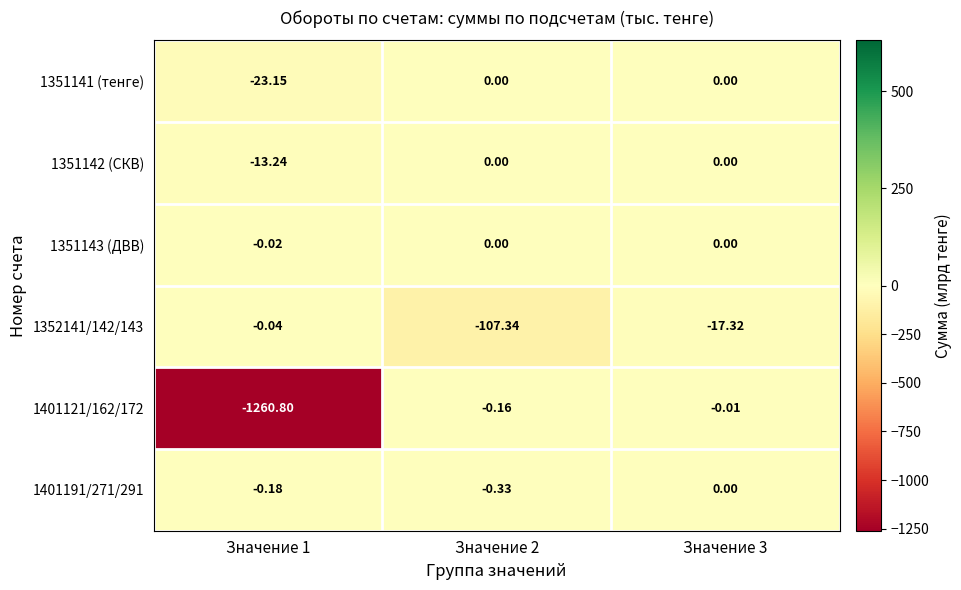

Is the value of 1352141/142/143 at Значение 2 greater than the value of 1351143 (ДВВ) at Значение 1?

No